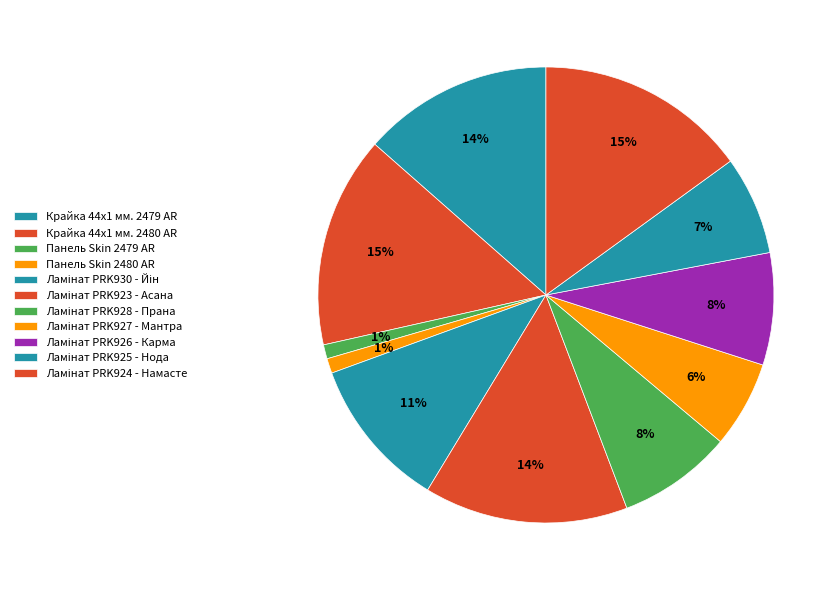

Rank the categories by value from highest to lowest.

Крайка 44x1 мм. 2480 AR, Ламінат PRK924 - Намасте, Ламінат PRK923 - Асана, Крайка 44x1 мм. 2479 AR, Ламінат PRK930 - Йін, Ламінат PRK928 - Прана, Ламінат PRK926 - Карма, Ламінат PRK925 - Нода, Ламінат PRK927 - Мантра, Панель Skin 2480 AR, Панель Skin 2479 AR